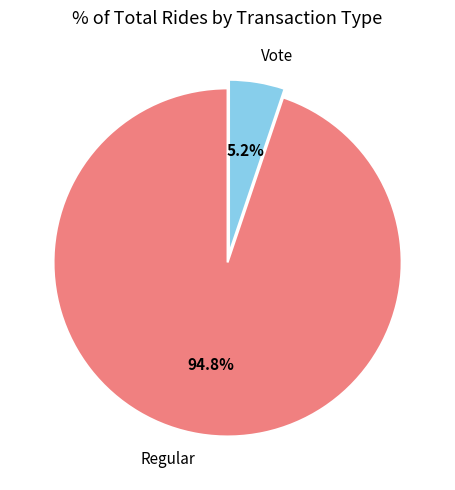

What is the largest slice in the pie chart?

Regular